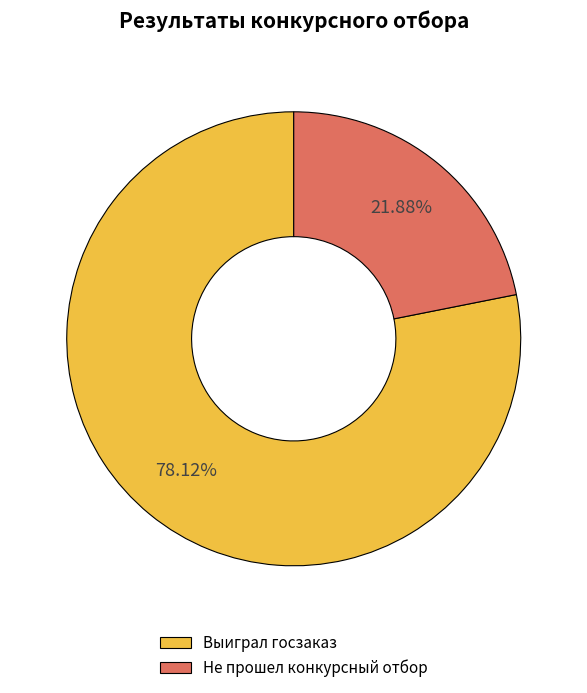

Do Выиграл госзаказ and Не прошел конкурсный отбор together represent more than half of the pie?

Yes